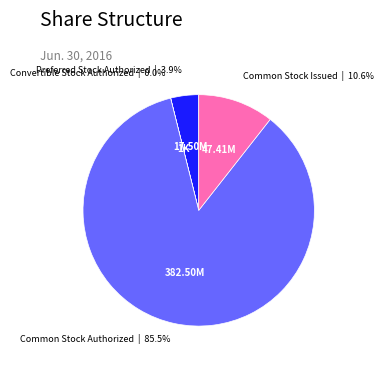

Do Common Stock Issued and Preferred Stock Authorized together represent more than half of the pie?

No